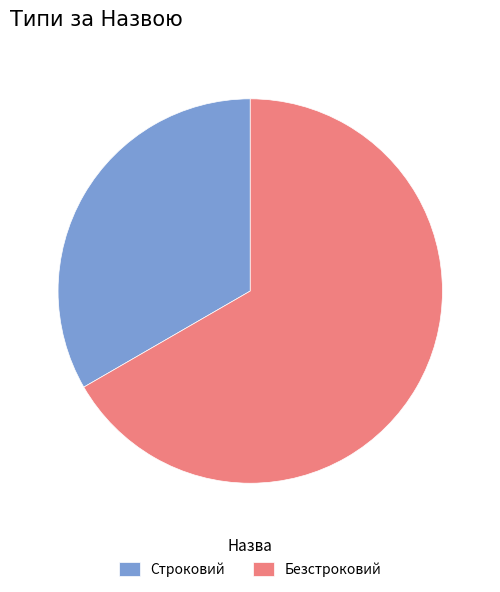

Is it true that Безстроковий is 67% of the pie?

True